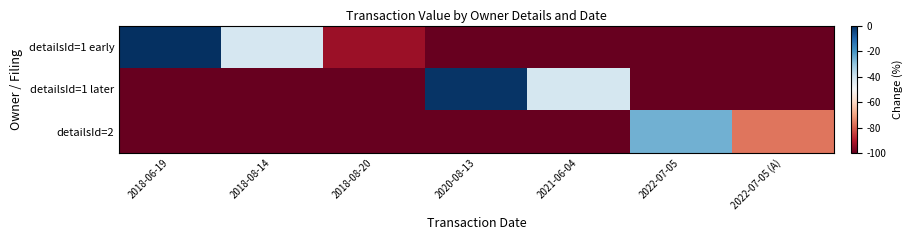

Which series has the widest spread of values?

detailsId=1 early